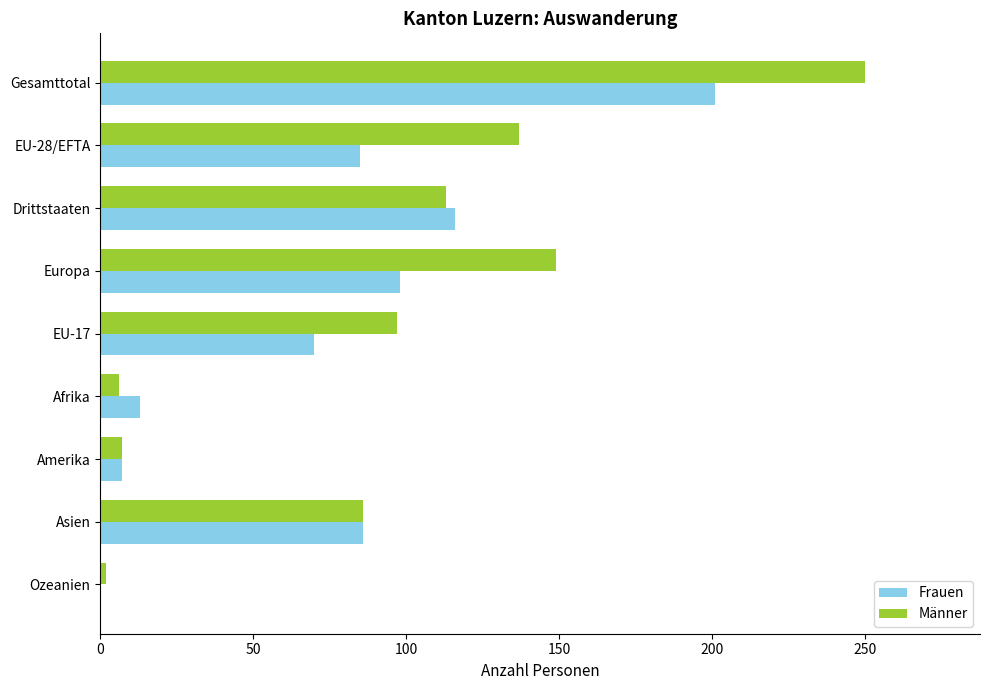

At which category is the sum across all series the highest?

Gesamttotal